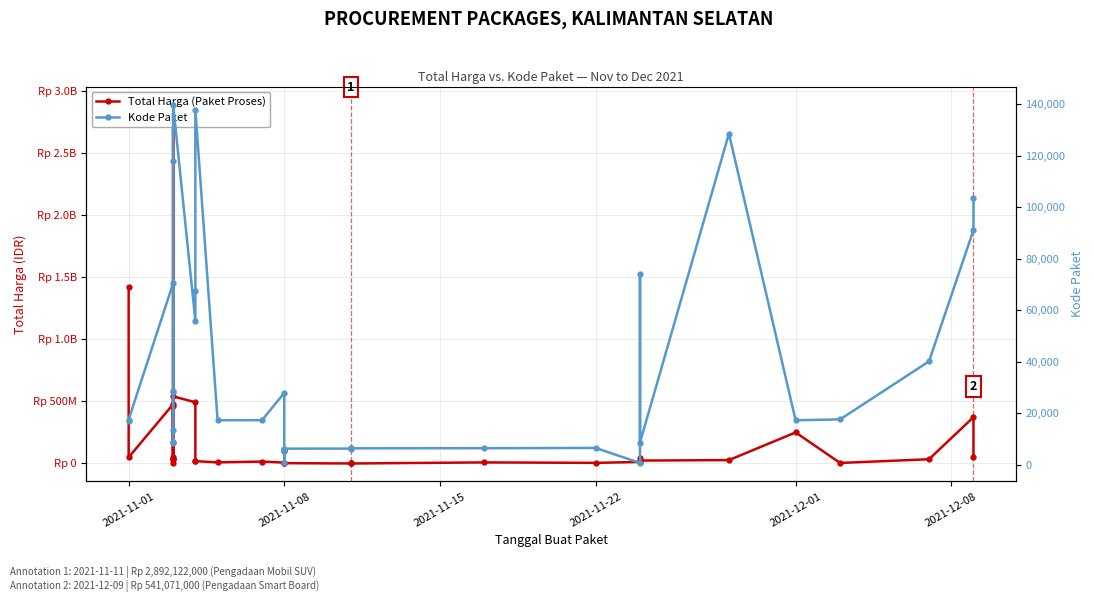

True or false: Total Harga (Paket Proses) and Kode Paket cross at least once.

False